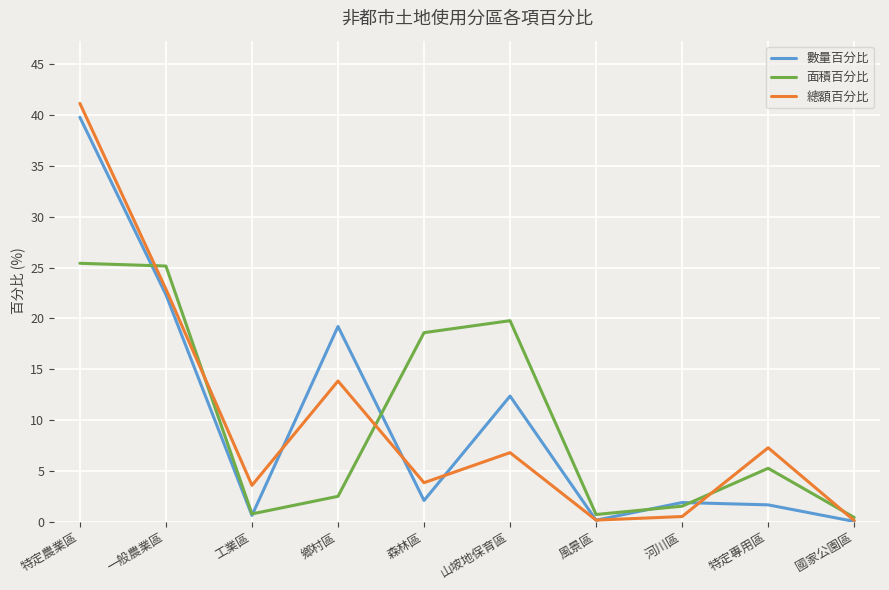

How many series are shown in this chart?

3